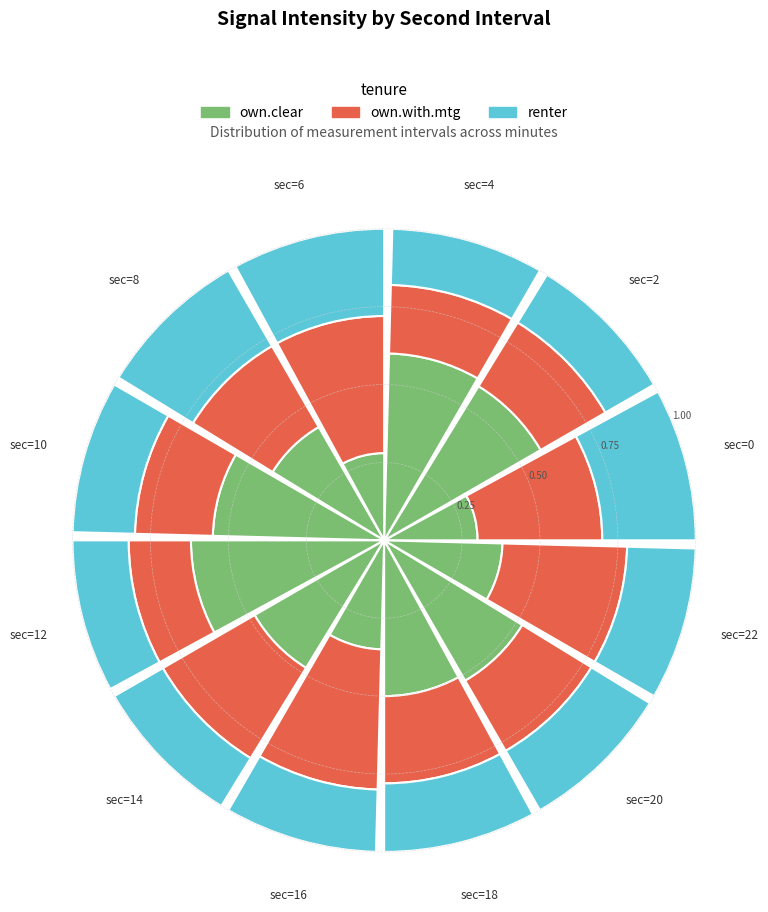

How many own.clear values are between 0 and 1?

12